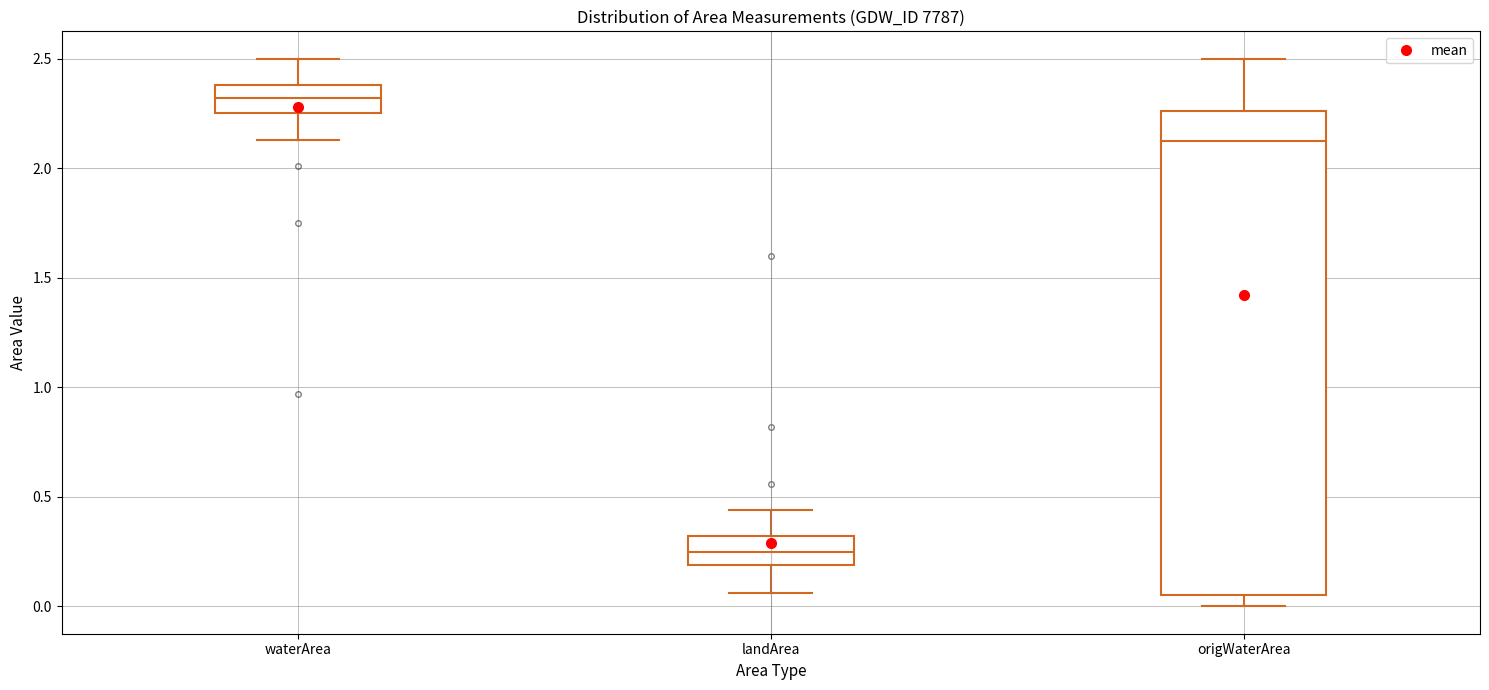

Reading left to right, read every box against the y-axis: the position of its median line, the range the box covers, and the ends of its whiskers. The values are not printed on the chart, so give them approximately, as read against the axis.

waterArea: median 2.30, box 2.25 to 2.40, whiskers 2.15 to 2.50
landArea: median 0.25, box 0.20 to 0.30, whiskers 0.05 to 0.45
origWaterArea: median 2.15, box 0.05 to 2.25, whiskers 0.00 to 2.50